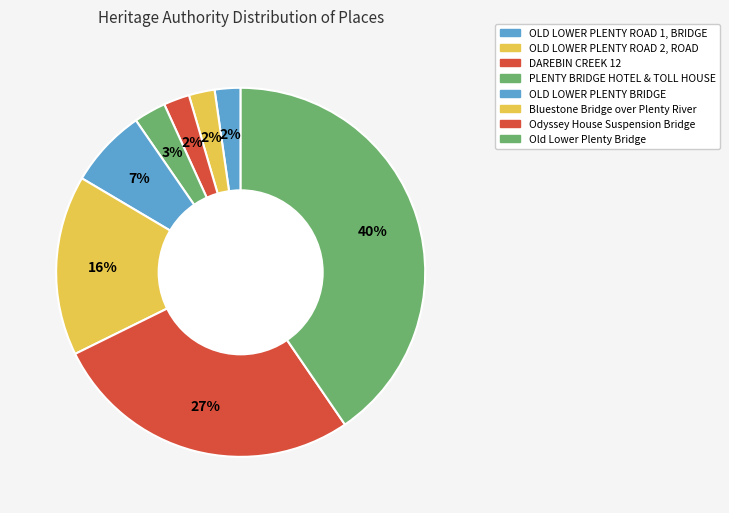

To the nearest percent, what percentage of the pie is OLD LOWER PLENTY ROAD 2, ROAD?

2%